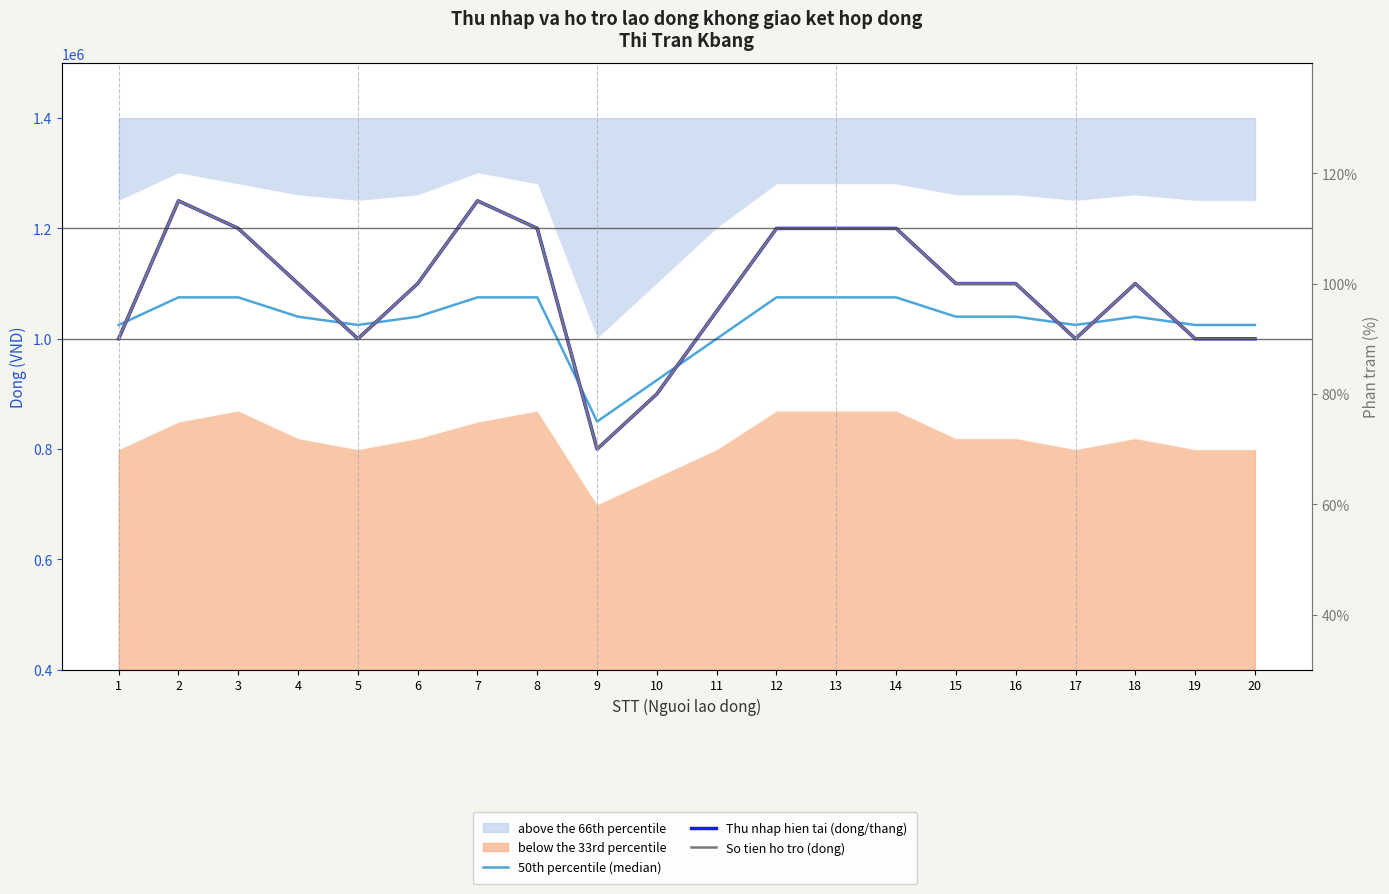

What is the approximate value of 50th percentile (median) at 12?

1075000